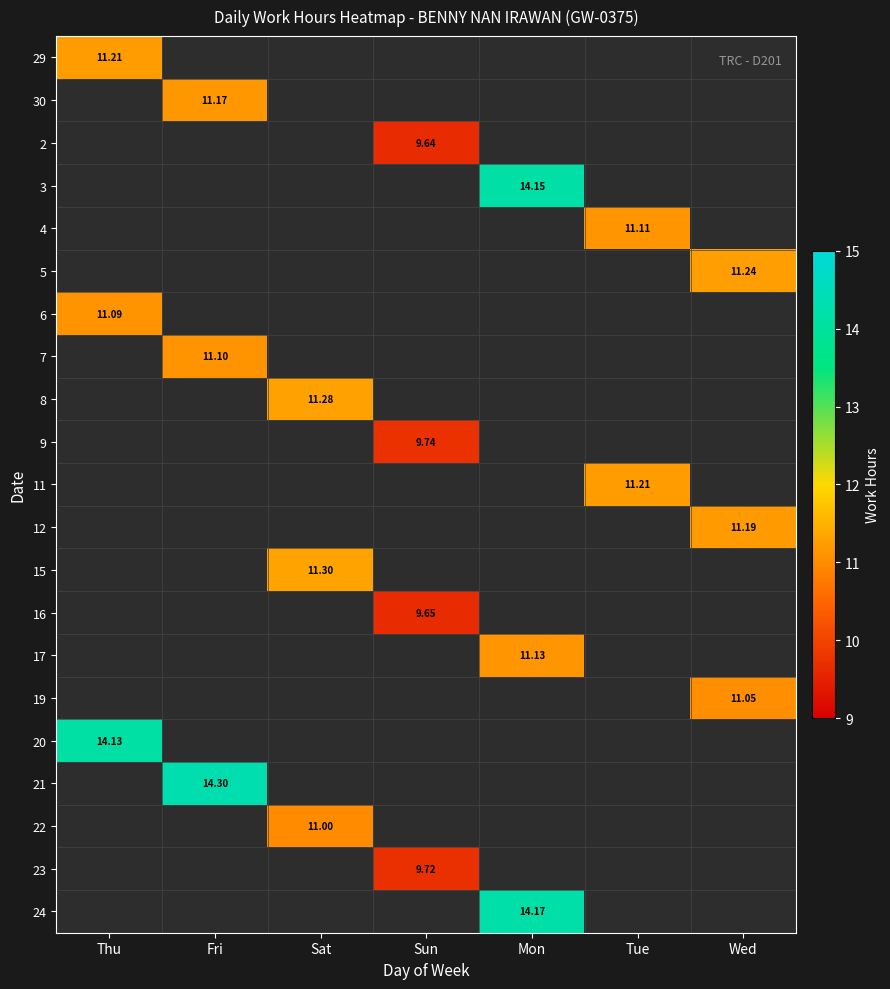

How many categories are shown in the chart?

7